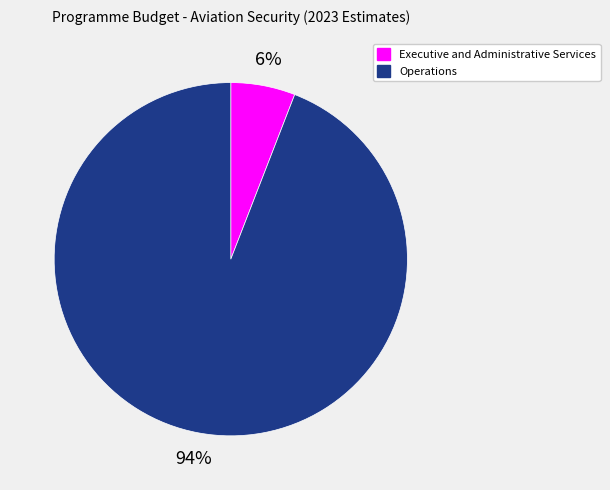

To the nearest percent, what is the difference between the largest and smallest slice percentages?

88%